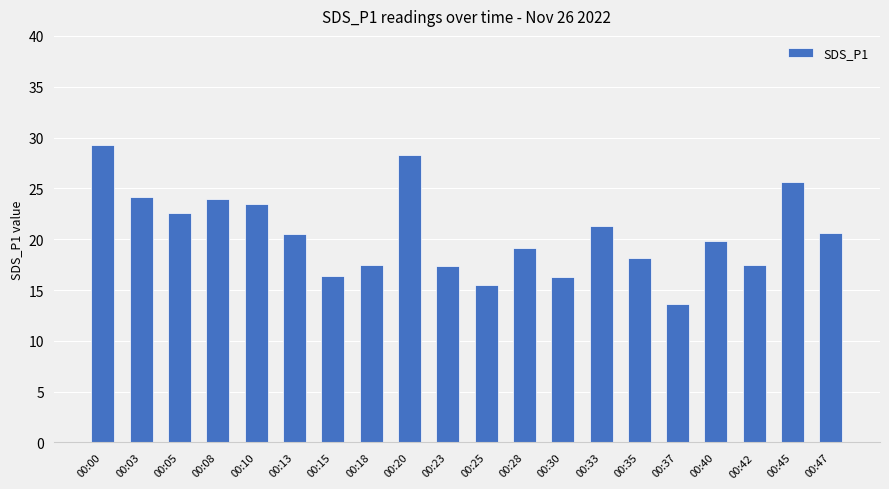

At which label does the data first exceed 20?

00:00